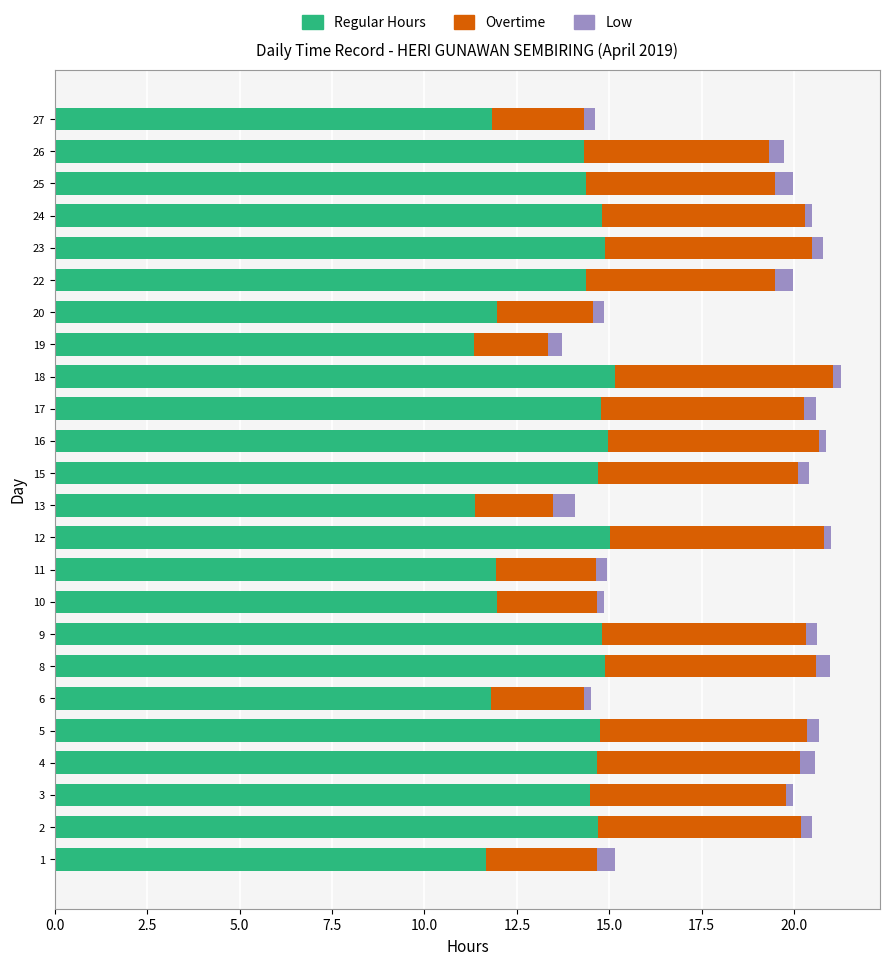

The value of Regular Hours at 9 is 14.8. True or false?

True